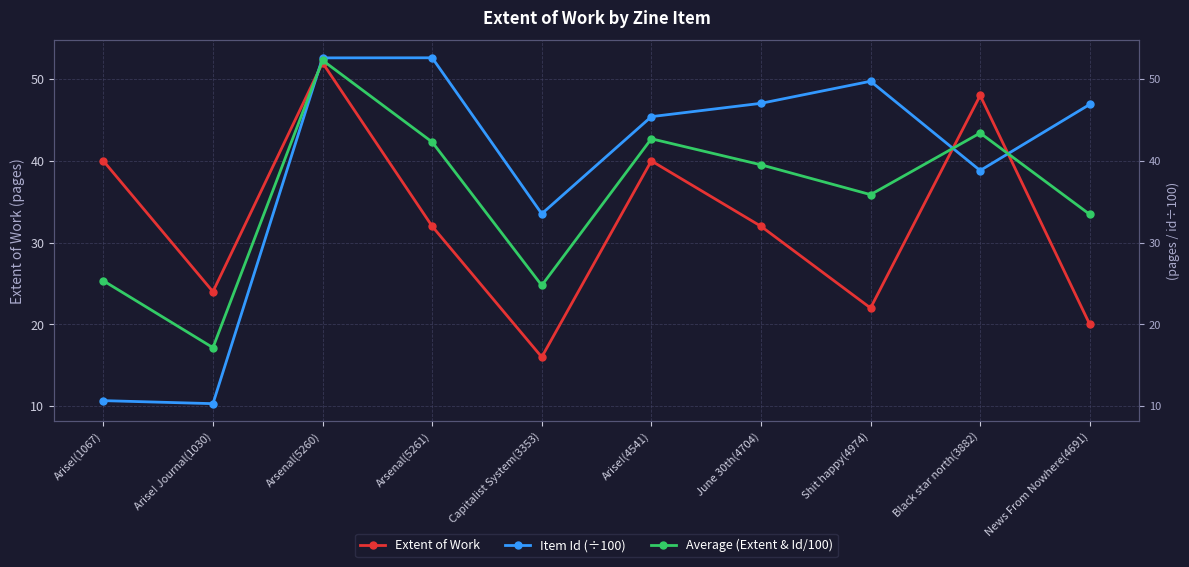

Which label corresponds to the smallest value in the chart?

Arise! Journal(1030)